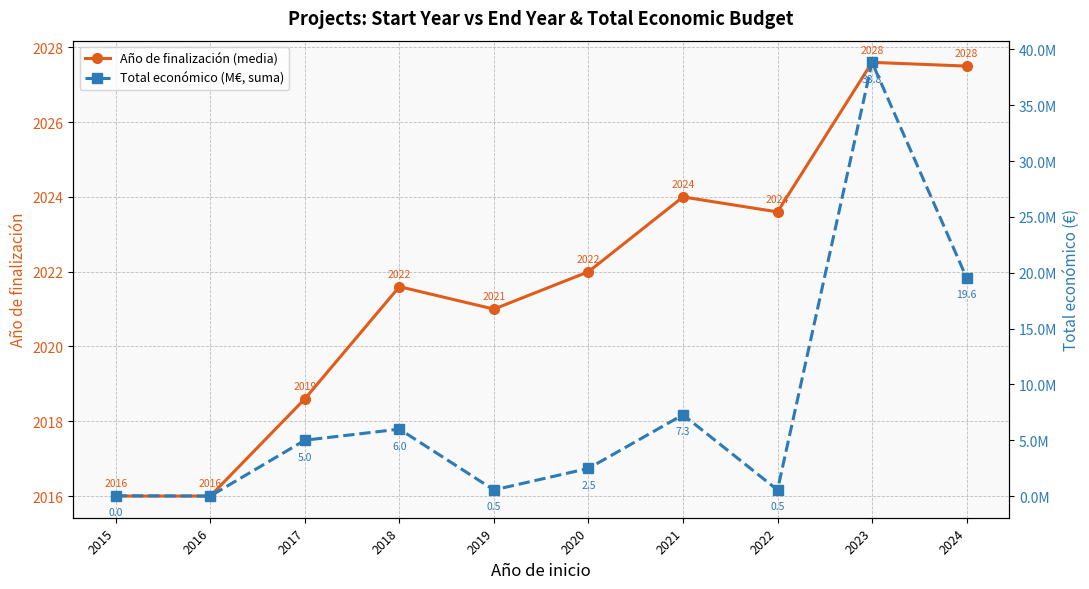

Is the value of Total económico (M€, suma) at 2017 greater than the value of Año de finalización (media) at 2020?

No